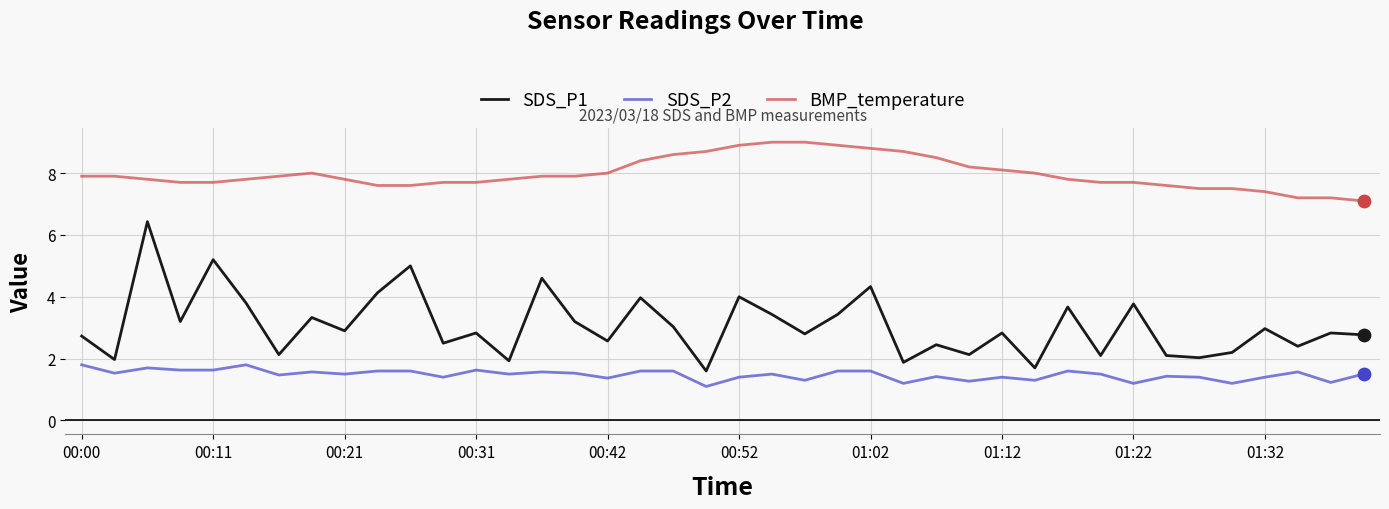

Which series has the widest spread of values?

SDS_P1